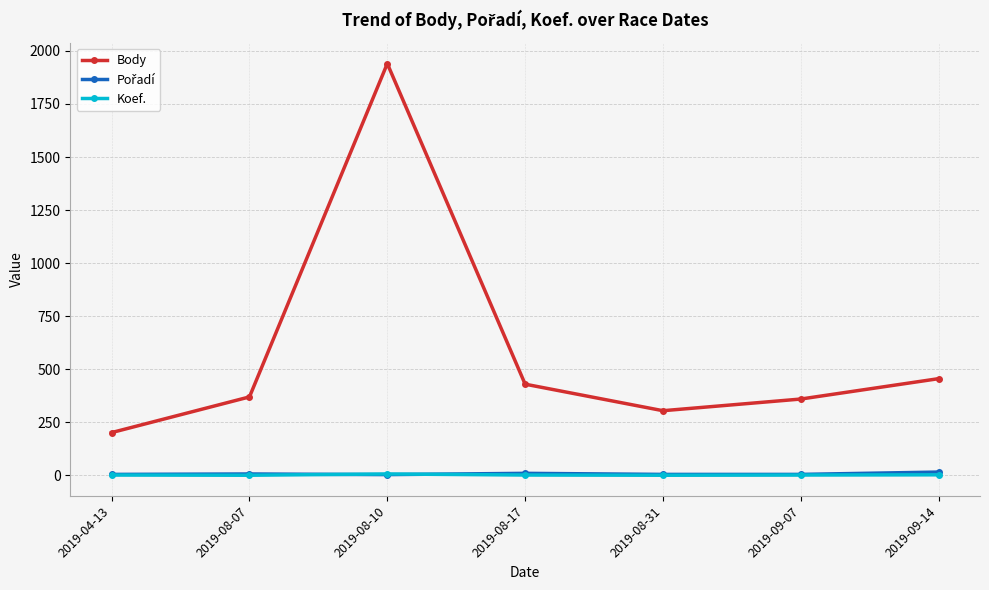

Where is the first local minimum for Body?

2019-08-31